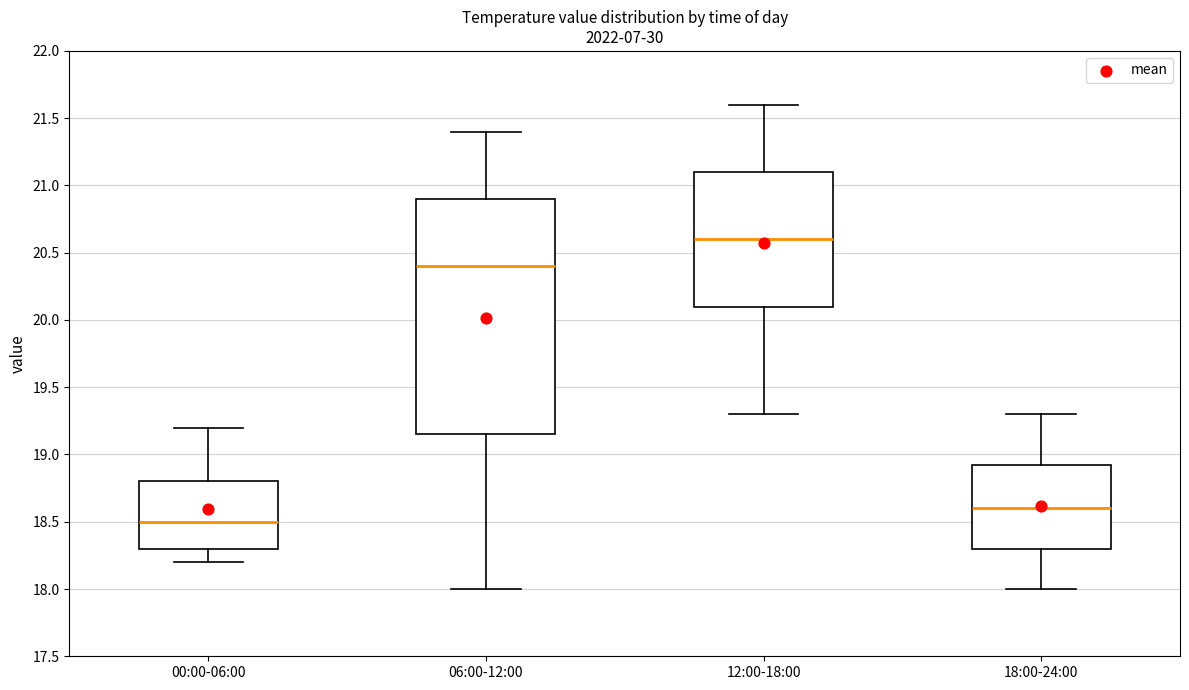

Reading left to right, transcribe this box plot: for each box, give where its median line is, the range the box spans, and where its two whiskers end, as read against the y-axis. The values are not printed on the chart, so give them approximately, as read against the axis.

00:00-06:00: median 18.50, box 18.30 to 18.80, whiskers 18.20 to 19.20
06:00-12:00: median 20.40, box 19.15 to 20.90, whiskers 18.00 to 21.40
12:00-18:00: median 20.60, box 20.10 to 21.10, whiskers 19.30 to 21.60
18:00-24:00: median 18.60, box 18.30 to 18.95, whiskers 18.00 to 19.30